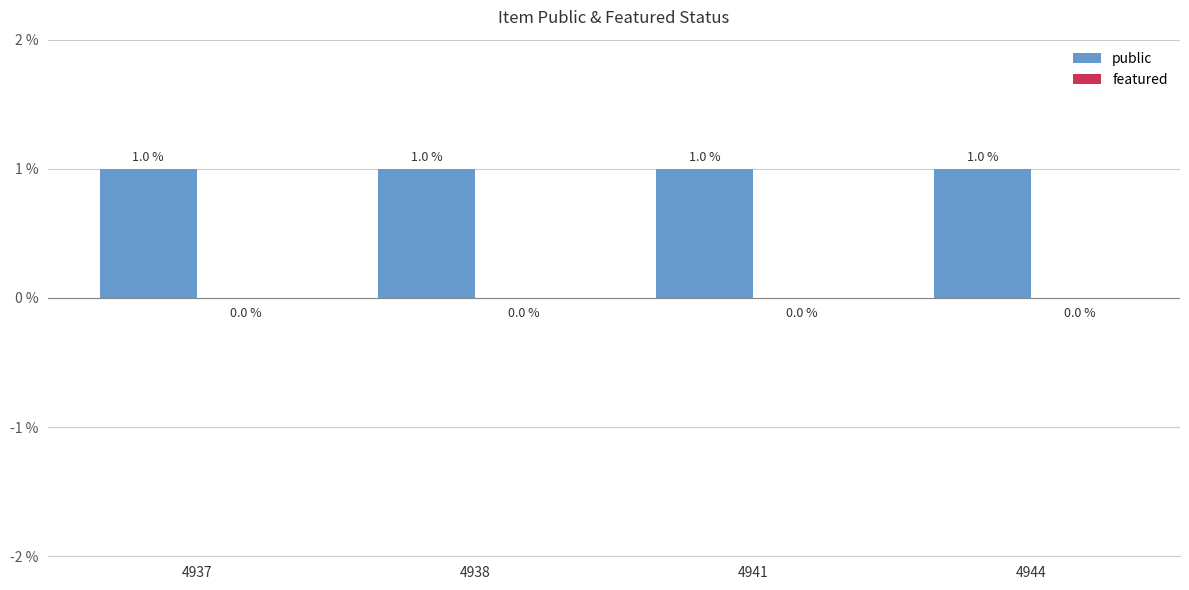

Between 4937 and 4944, which is larger?

4937